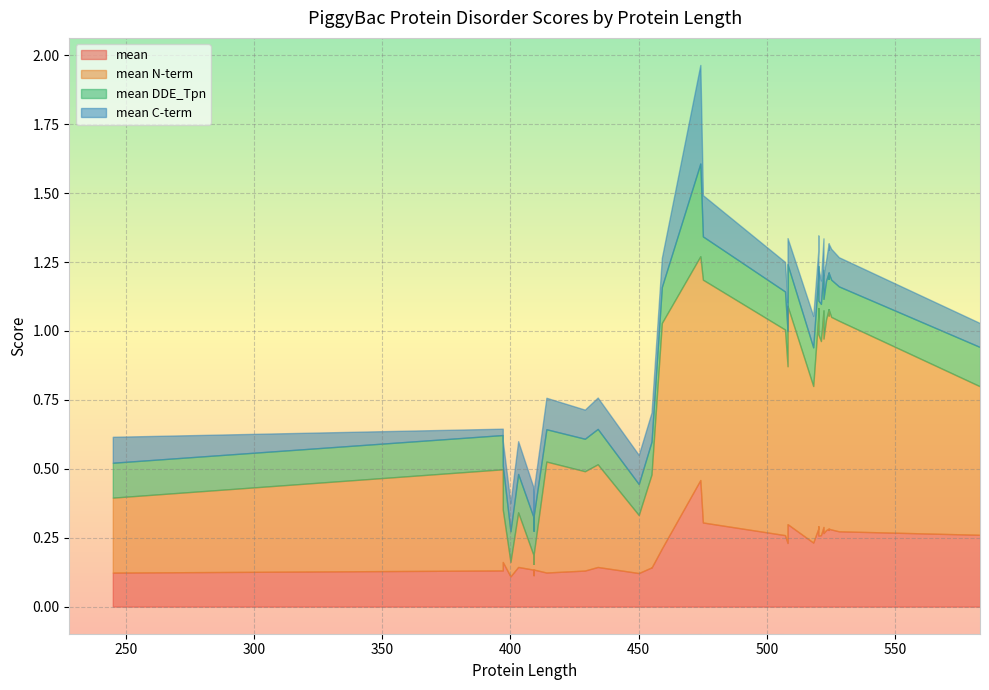

Reading left to right, extract all data points from this chart.

mean: 0=0.1	1=0.1	2=0.2	3=0.3	4=0.1	5=0.1	6=0.5	7=0.2	8=0.1	9=0.3	10=0.3	11=0.1	12=0.3	13=0.1	14=0.1	15=0.1	16=0.3	17=0.1	18=0.3	19=0.3	20=0.3	21=0.1	22=0.3	23=0.3	24=0.2	25=0.2	26=0.1	27=0.1	28=0.1	29=0.1	30=0.3	31=0.3	32=0.3	33=0.3	34=0.3	35=0.1	36=0.3	37=0.1	38=0.1	39=0.3
mean N-term: 0=0.4	1=0.4	2=0.6	3=0.8	4=0.1	5=0.4	6=0.8	7=0.2	8=0.0	9=0.8	10=0.7	11=0.1	12=0.8	13=0.0	14=0.0	15=0.2	16=0.7	17=0.4	18=0.8	19=0.8	20=0.9	21=0.2	22=0.8	23=0.8	24=0.6	25=0.8	26=0.3	27=0.3	28=0.1	29=0.3	30=0.8	31=0.8	32=0.8	33=0.7	34=0.7	35=0.0	36=0.5	37=0.0	38=0.1	39=0.8
mean DDE_Tpn: 0=0.1	1=0.1	2=0.1	3=0.1	4=0.1	5=0.1	6=0.3	7=0.2	8=0.1	9=0.1	10=0.1	11=0.1	12=0.1	13=0.1	14=0.1	15=0.1	16=0.1	17=0.1	18=0.1	19=0.1	20=0.2	21=0.1	22=0.1	23=0.1	24=0.1	25=0.1	26=0.1	27=0.1	28=0.1	29=0.1	30=0.1	31=0.1	32=0.2	33=0.1	34=0.1	35=0.1	36=0.1	37=0.1	38=0.1	39=0.2
mean C-term: 0=0.0	1=0.1	2=0.1	3=0.1	4=0.1	5=0.1	6=0.4	7=0.1	8=0.1	9=0.1	10=0.1	11=0.1	12=0.1	13=0.1	14=0.1	15=0.1	16=0.1	17=0.1	18=0.1	19=0.1	20=0.1	21=0.1	22=0.1	23=0.1	24=0.1	25=0.1	26=0.1	27=0.1	28=0.1	29=0.1	30=0.1	31=0.1	32=0.1	33=0.1	34=0.1	35=0.1	36=0.1	37=0.1	38=0.1	39=0.1